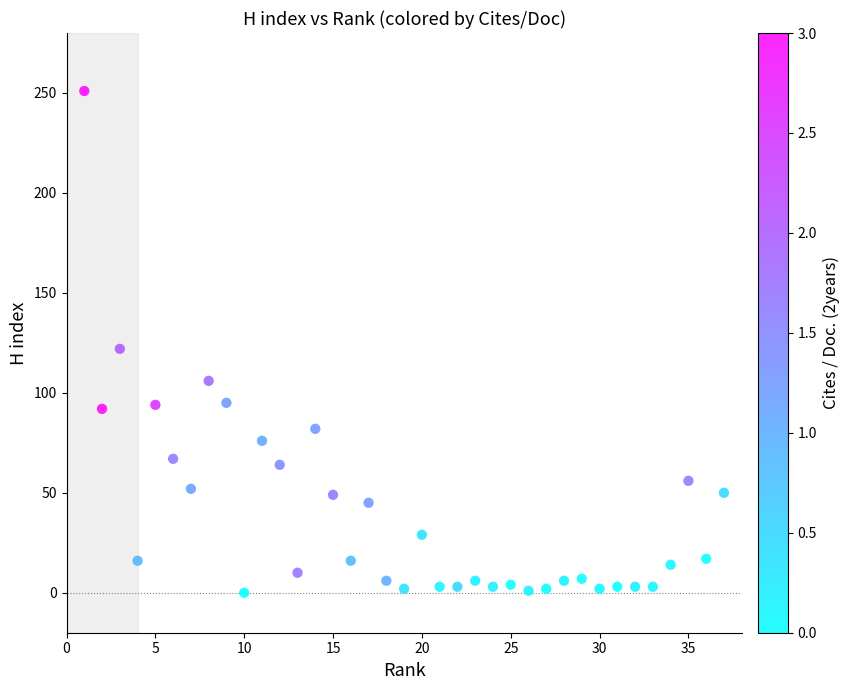

What is the range of Y values (max minus min)?

251